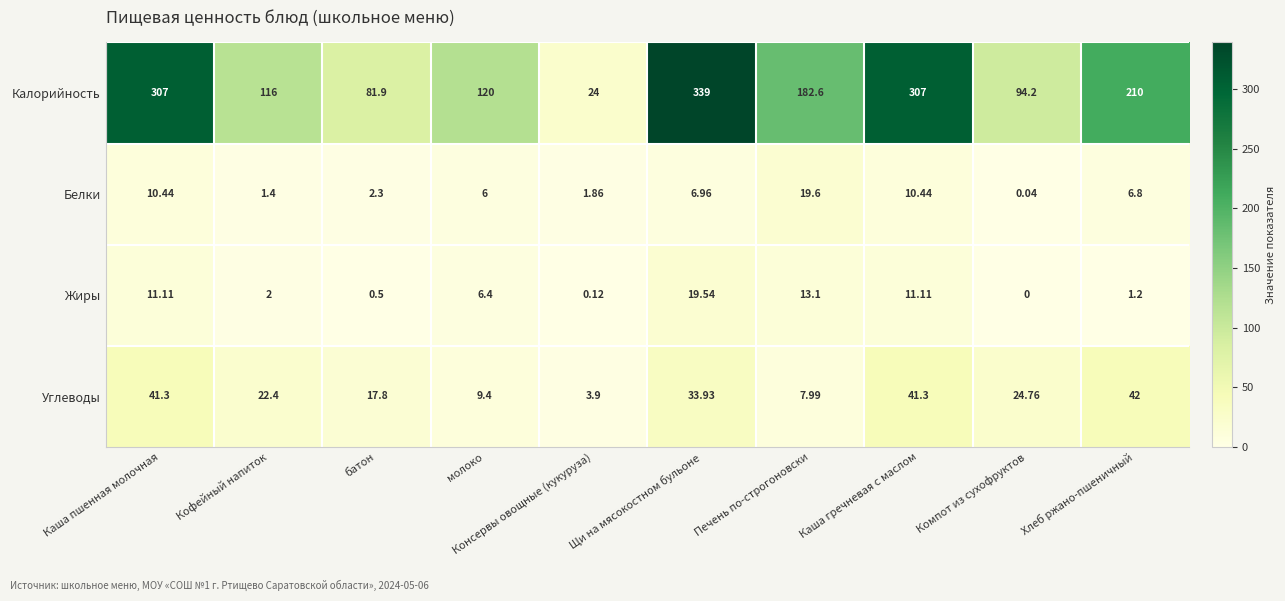

List the series in order of their peak value, highest first.

Калорийность, Углеводы, Белки, Жиры